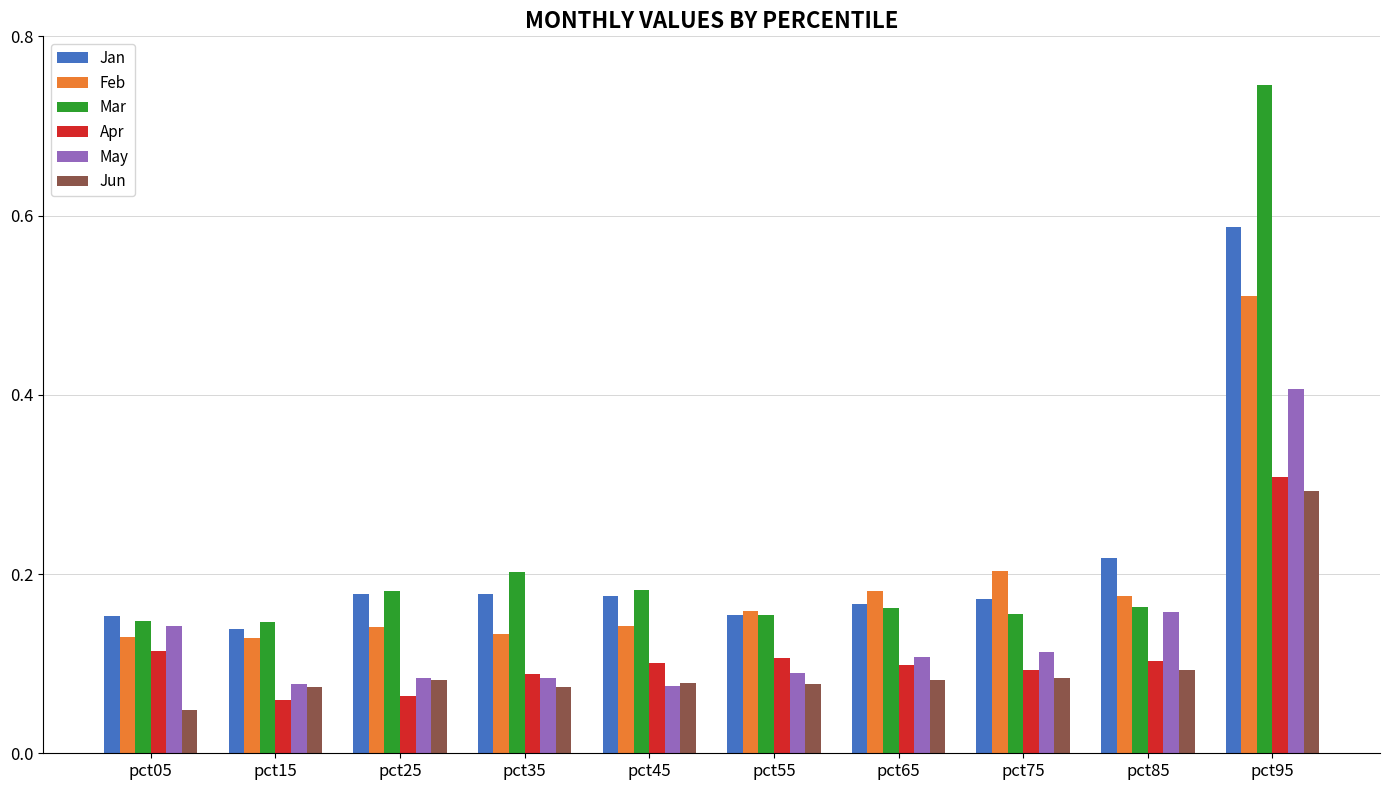

The value of Mar at pct35 is 0.3. True or false?

False